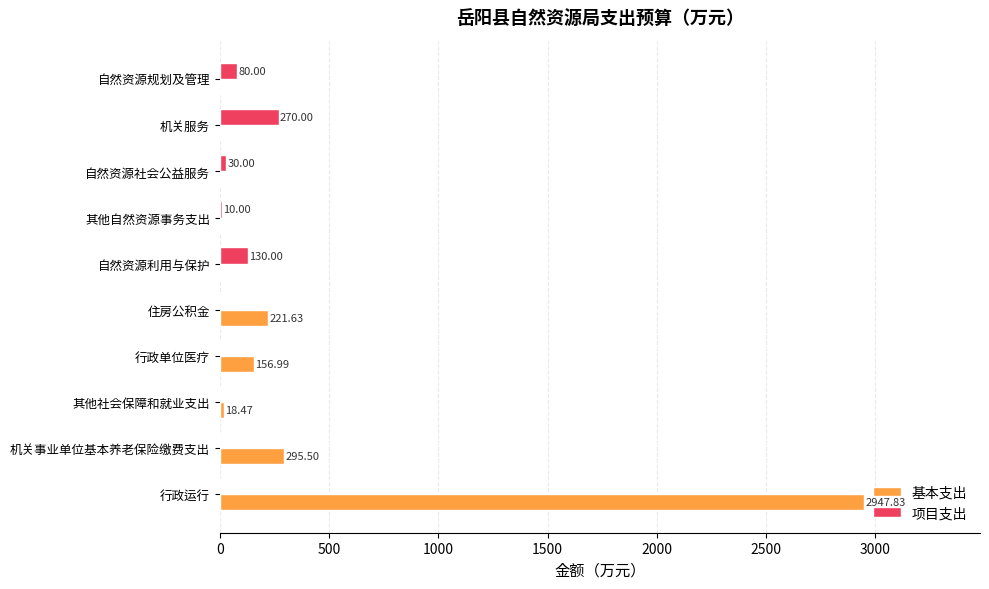

Where is 基本支出 nearest to the value 1473?

机关事业单位基本养老保险缴费支出